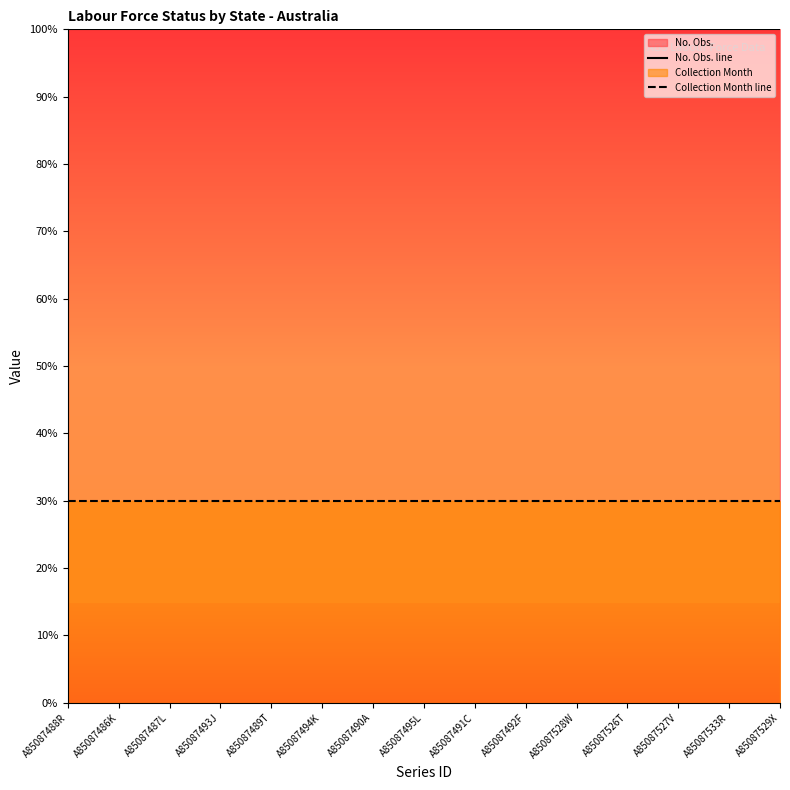

Reading left to right, extract all data points from this chart.

No. Obs. line: A85087488R=100	A85087486K=100	A85087487L=100	A85087493J=100	A85087489T=100	A85087494K=100	A85087490A=100	A85087495L=100	A85087491C=100	A85087492F=100	A85087528W=100	A85087526T=100	A85087527V=100	A85087533R=100	A85087529X=100
Collection Month line: A85087488R=30	A85087486K=30	A85087487L=30	A85087493J=30	A85087489T=30	A85087494K=30	A85087490A=30	A85087495L=30	A85087491C=30	A85087492F=30	A85087528W=30	A85087526T=30	A85087527V=30	A85087533R=30	A85087529X=30